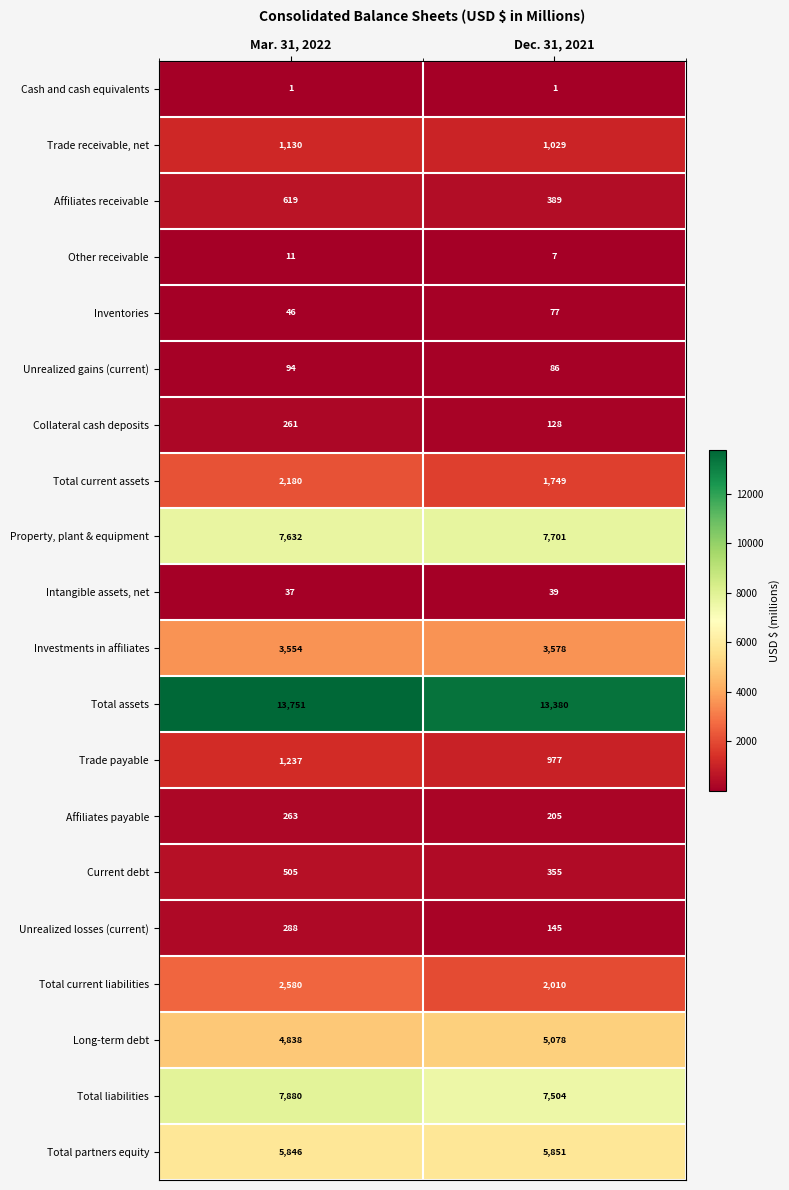

At which category does the chart reach its peak across all series?

Mar. 31, 2022